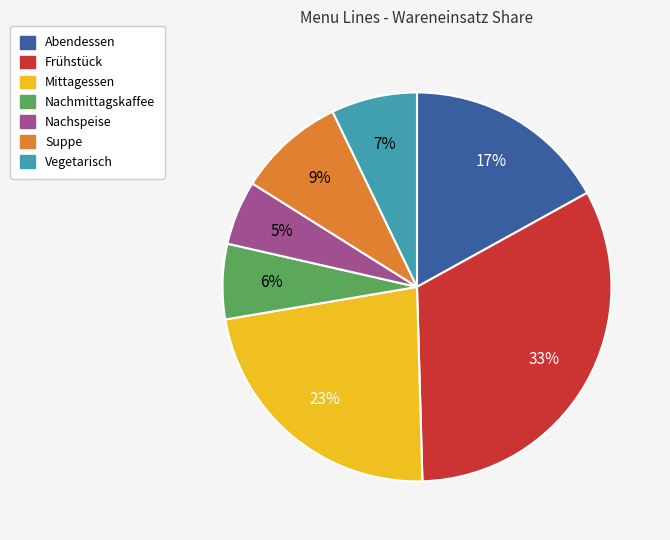

What is the largest slice in the pie chart?

Frühstück